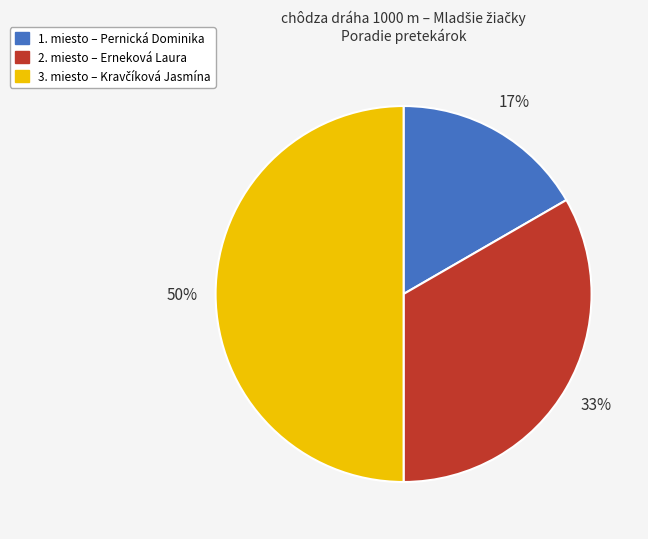

To the nearest percent, what is the difference between the largest and smallest slice percentages?

33%